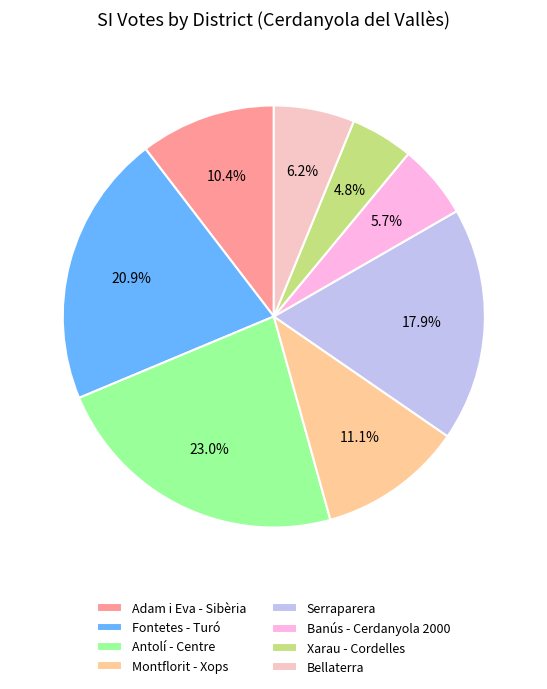

What is the smallest slice in the pie chart?

Xarau - Cordelles